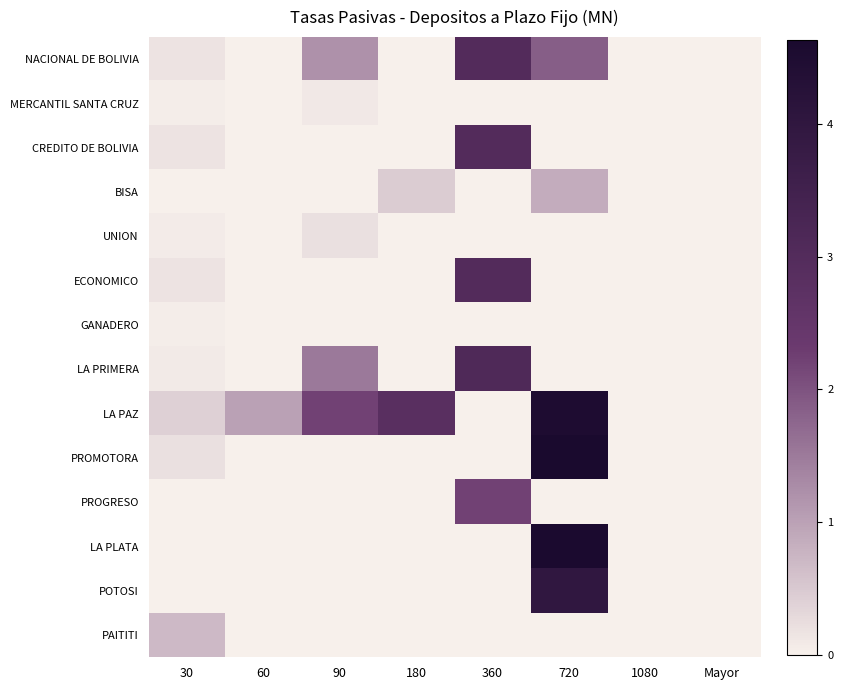

Reading left to right, what are all the values shown in this chart?

NACIONAL DE BOLIVIA: 30=0.2	60=0.0	90=1.2	180=0.0	360=3.0	720=1.8	1080=0.0	Mayor=0.0
MERCANTIL SANTA CRUZ: 30=0.1	60=0.0	90=0.1	180=0.0	360=0.0	720=0.0	1080=0.0	Mayor=0.0
CREDITO DE BOLIVIA: 30=0.2	60=0.0	90=0.0	180=0.0	360=3.0	720=0.0	1080=0.0	Mayor=0.0
BISA: 30=0.0	60=0.0	90=0.0	180=0.5	360=0.0	720=0.9	1080=0.0	Mayor=0.0
UNION: 30=0.1	60=0.0	90=0.2	180=0.0	360=0.0	720=0.0	1080=0.0	Mayor=0.0
ECONOMICO: 30=0.2	60=0.0	90=0.0	180=0.0	360=3.0	720=0.0	1080=0.0	Mayor=0.0
GANADERO: 30=0.0	60=0.0	90=0.0	180=0.0	360=0.0	720=0.0	1080=0.0	Mayor=0.0
LA PRIMERA: 30=0.1	60=0.0	90=1.5	180=0.0	360=3.1	720=0.0	1080=0.0	Mayor=0.0
LA PAZ: 30=0.4	60=1.0	90=2.2	180=2.8	360=0.0	720=4.5	1080=0.0	Mayor=0.0
PROMOTORA: 30=0.2	60=0.0	90=0.0	180=0.0	360=0.0	720=4.6	1080=0.0	Mayor=0.0
PROGRESO: 30=0.0	60=0.0	90=0.0	180=0.0	360=2.2	720=0.0	1080=0.0	Mayor=0.0
LA PLATA: 30=0.0	60=0.0	90=0.0	180=0.0	360=0.0	720=4.6	1080=0.0	Mayor=0.0
POTOSI: 30=0.0	60=0.0	90=0.0	180=0.0	360=0.0	720=4.0	1080=0.0	Mayor=0.0
PAITITI: 30=0.7	60=0.0	90=0.0	180=0.0	360=0.0	720=0.0	1080=0.0	Mayor=0.0